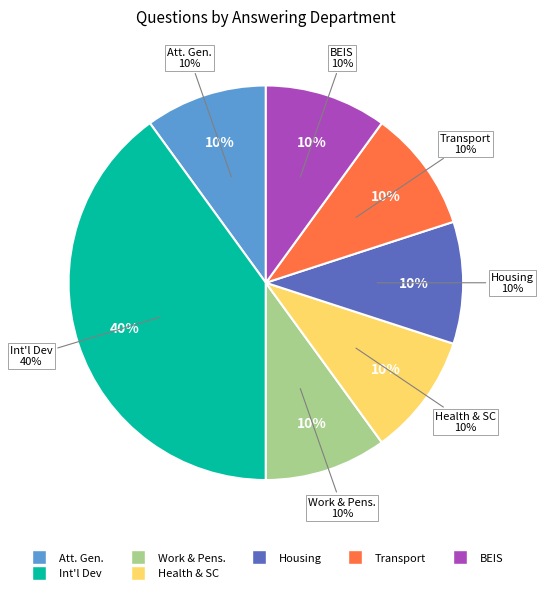

Does Transport account for over 50% of the chart?

No